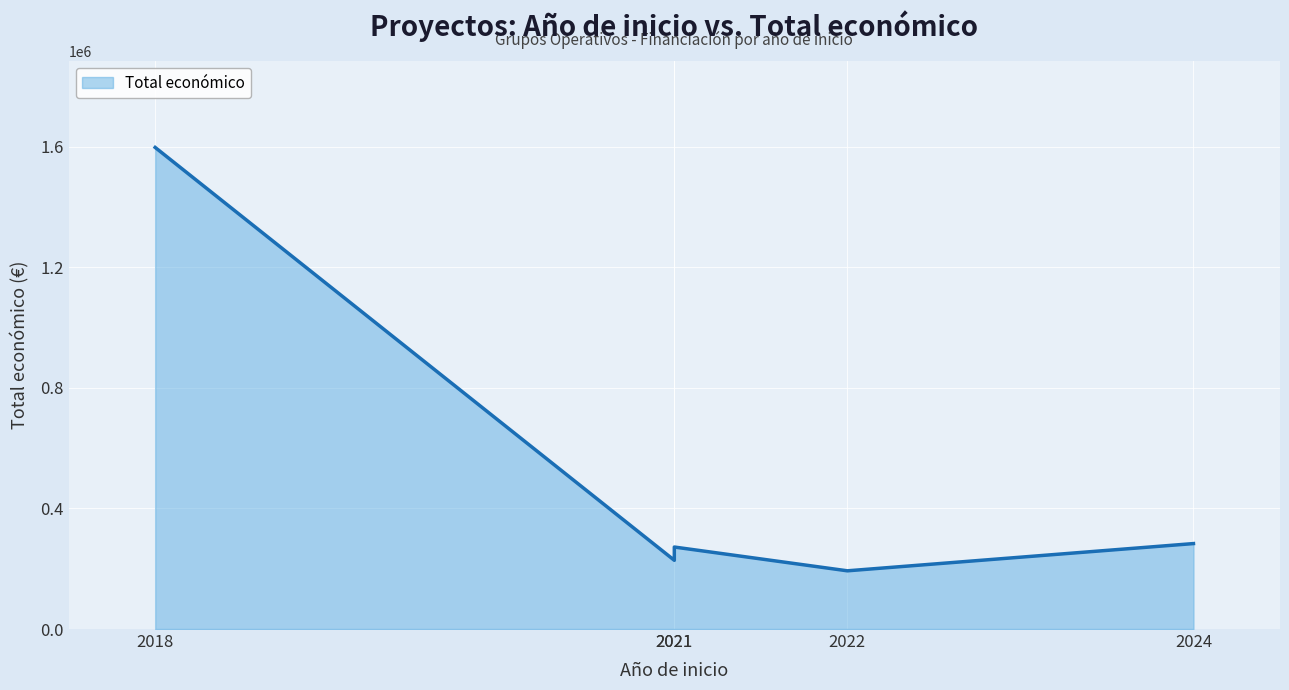

Between 2021 and 2021, which is larger?

2021